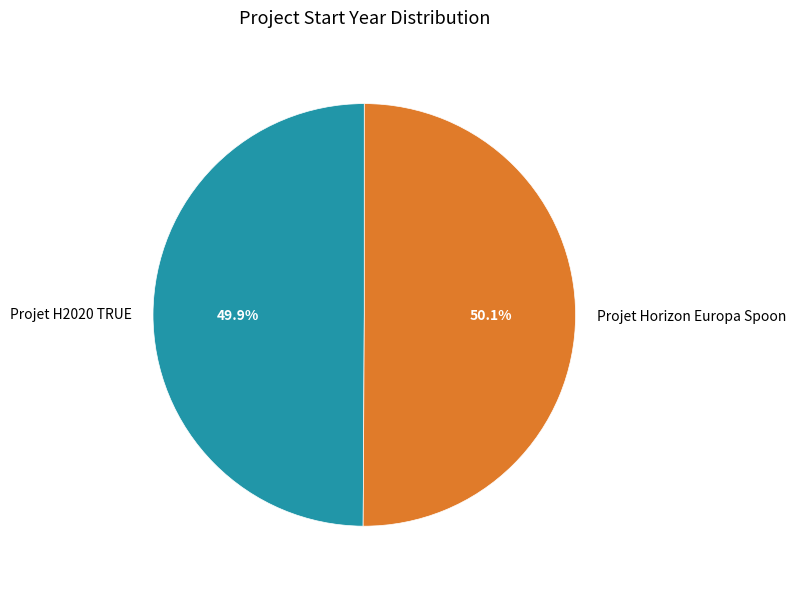

The Projet Horizon Europa Spoon slice represents 50% of the pie. True or false?

True